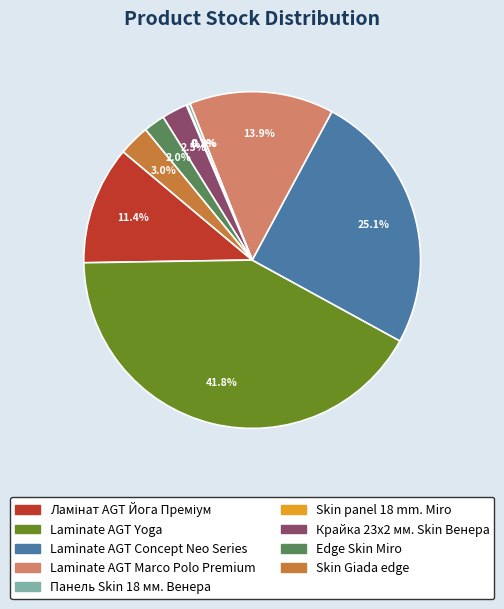

Is Laminate AGT Marco Polo Premium the majority of the pie?

No